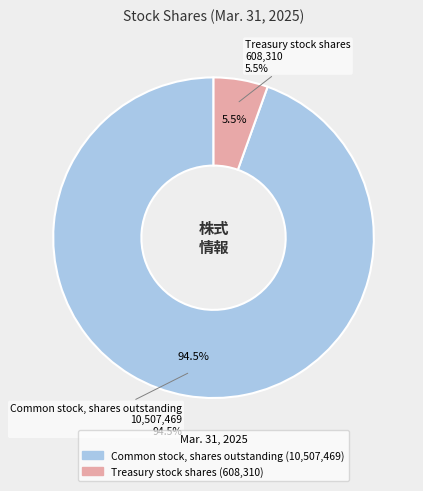

Which has a higher value, Treasury stock shares or Common stock, shares outstanding?

Common stock, shares outstanding